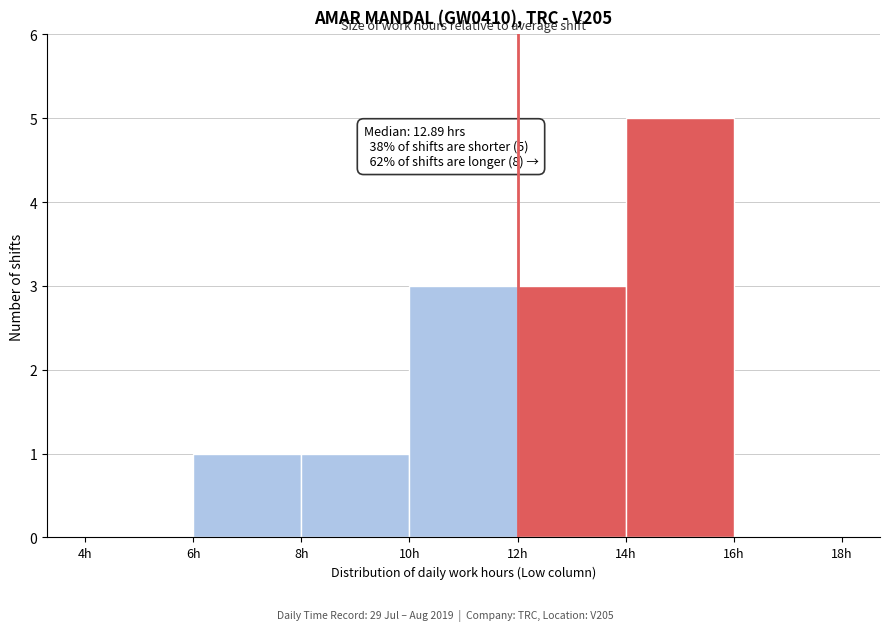

Which range on the x-axis has the tallest bar?

14 to 16